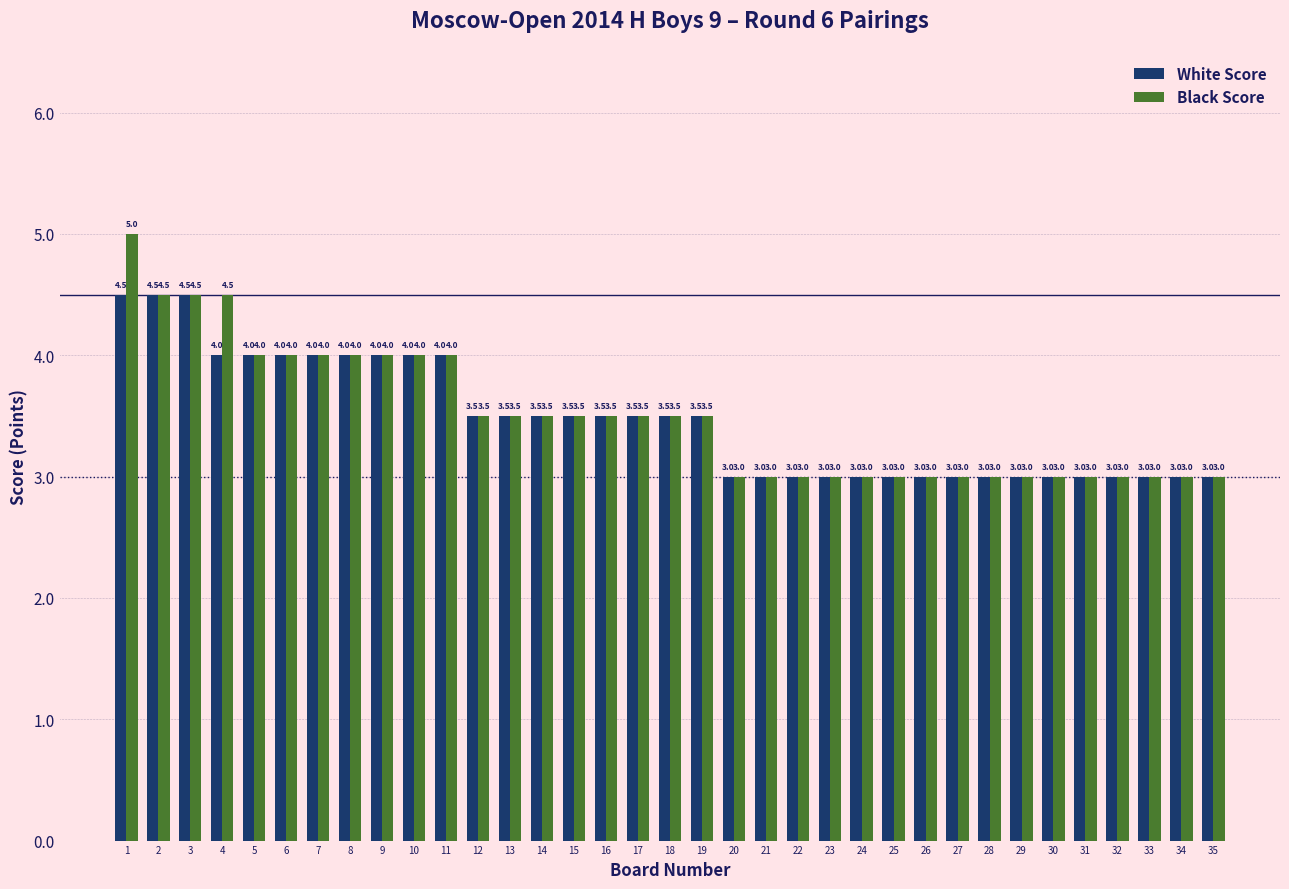

Which series has the largest range (max minus min)?

Black Score